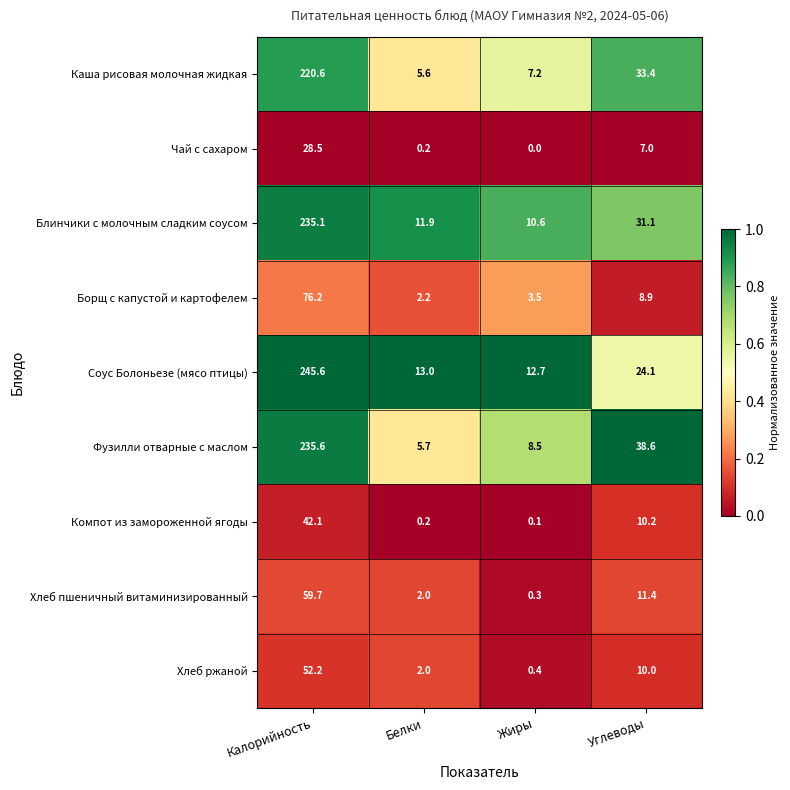

Which series has the largest range (max minus min)?

Соус Болоньезе (мясо птицы)